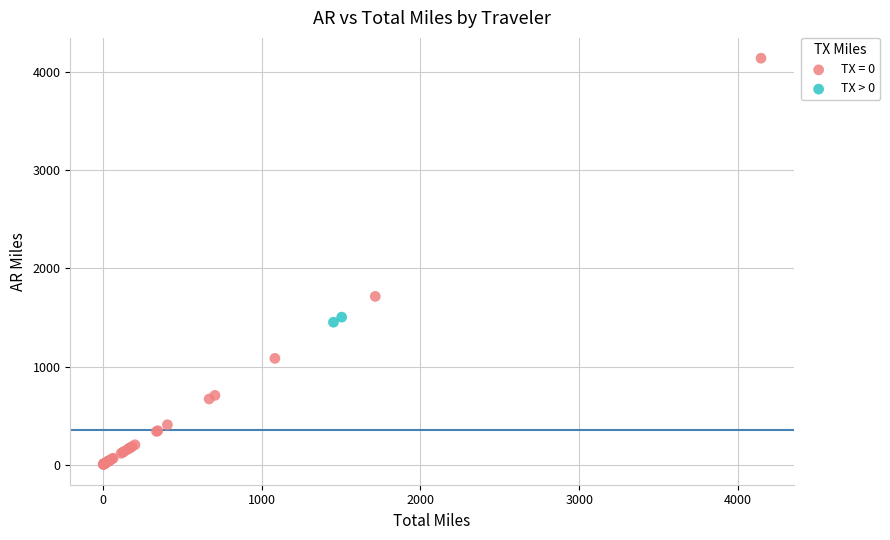

What are all the series names shown in the legend?

TX = 0, TX > 0